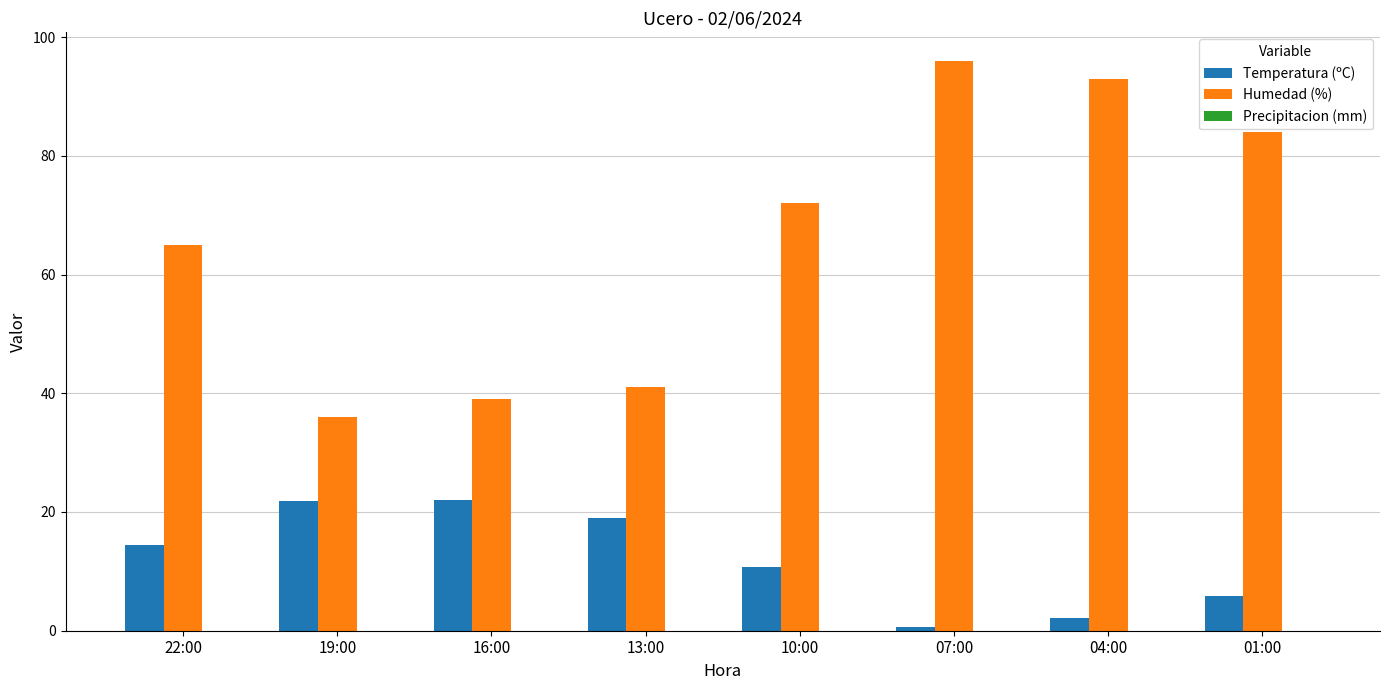

How many series are shown in this chart?

2